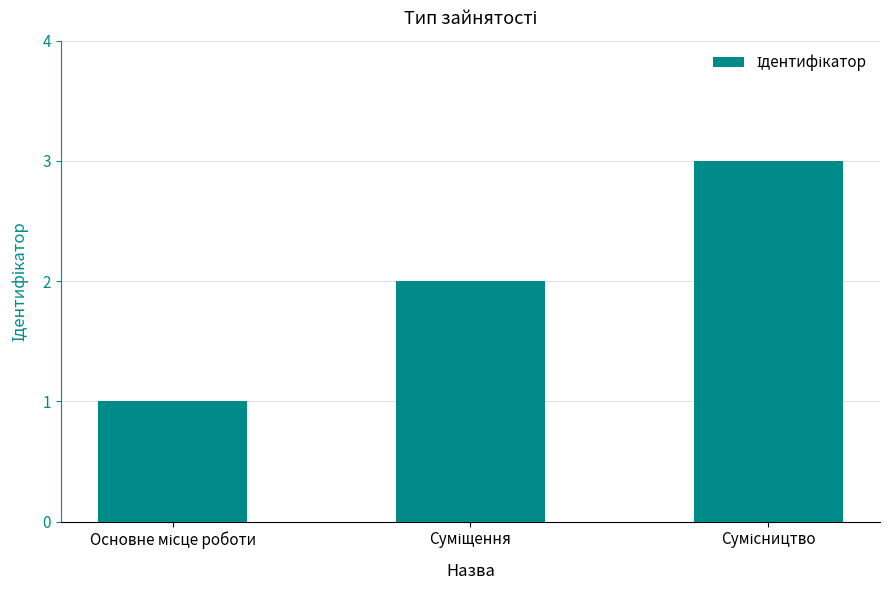

What is the sum of all values?

6